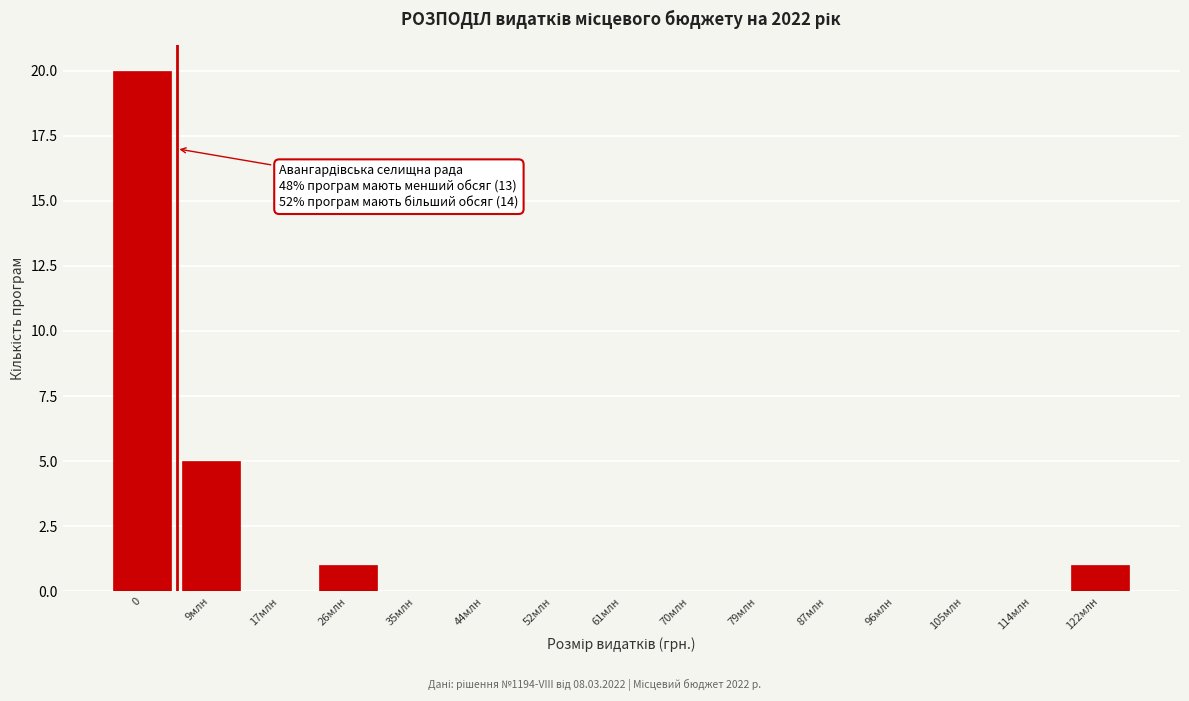

Reading left to right, what are all the values shown in this chart?

0=20	9млн=5	17млн=0	26млн=1	35млн=0	44млн=0	52млн=0	61млн=0	70млн=0	79млн=0	87млн=0	96млн=0	105млн=0	114млн=0	122млн=1